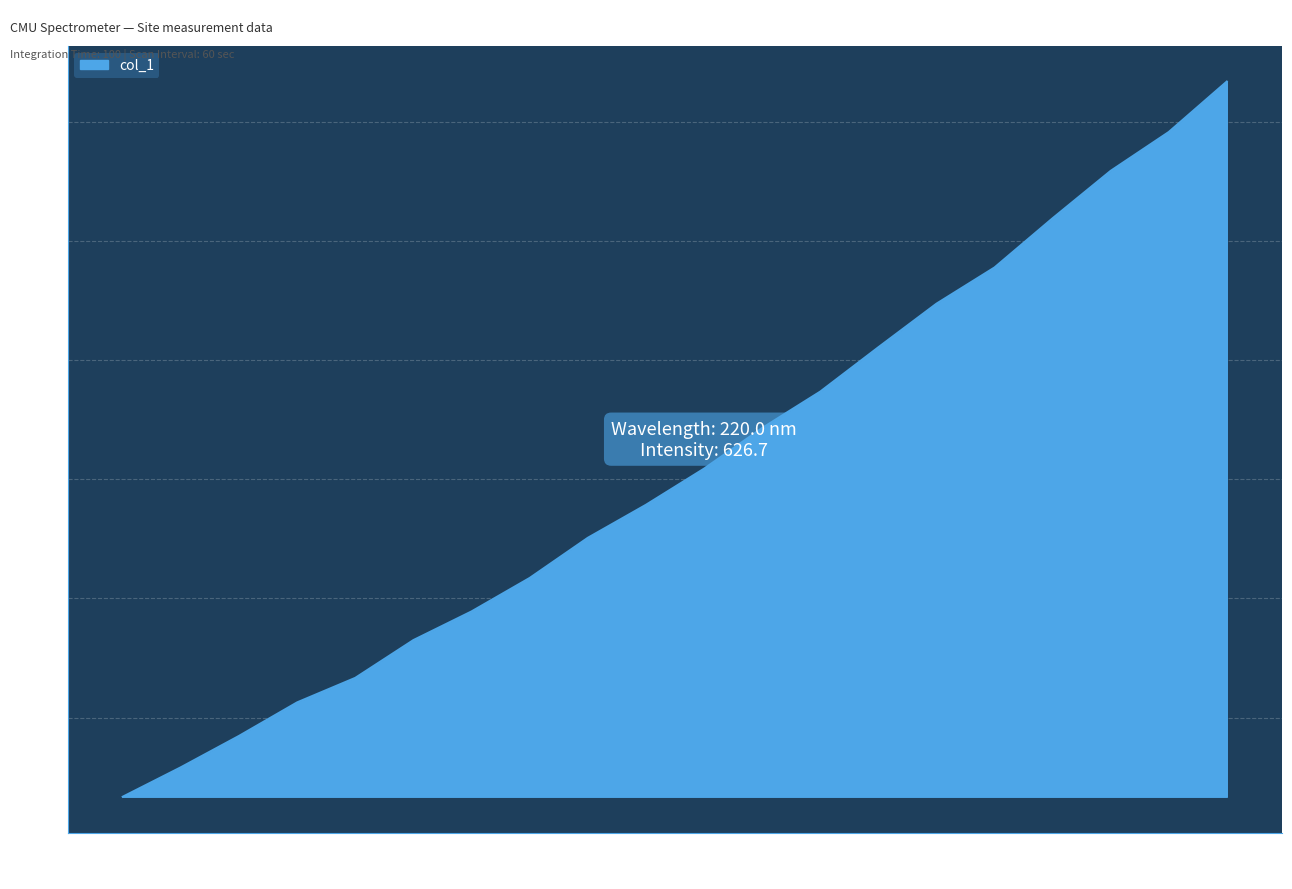

What is the minimum value shown in the chart?

566.7